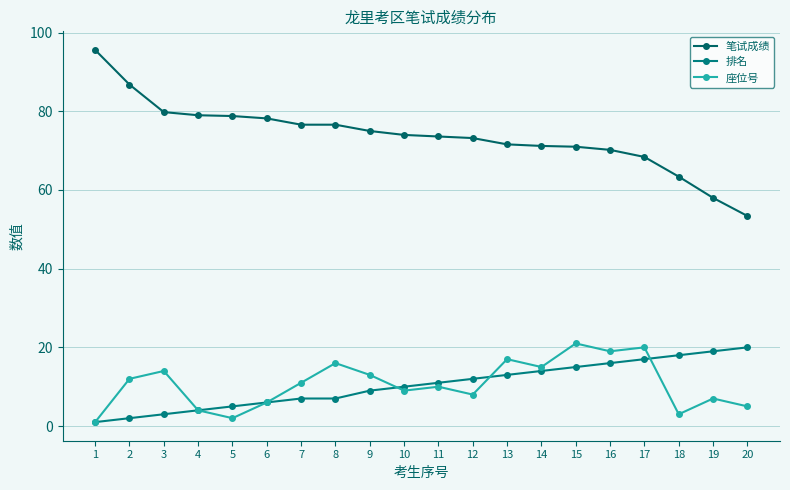

Reading left to right, what are all the values shown in this chart?

笔试成绩: 95.6	86.8	79.8	79.0	78.8	78.2	76.6	76.6	75.0	74.0	73.6	73.2	71.6	71.2	71.0	70.2	68.4	63.4	58.0	53.4
排名: 1.0	2.0	3.0	4.0	5.0	6.0	7.0	7.0	9.0	10.0	11.0	12.0	13.0	14.0	15.0	16.0	17.0	18.0	19.0	20.0
座位号: 1.0	12.0	14.0	4.0	2.0	6.0	11.0	16.0	13.0	9.0	10.0	8.0	17.0	15.0	21.0	19.0	20.0	3.0	7.0	5.0